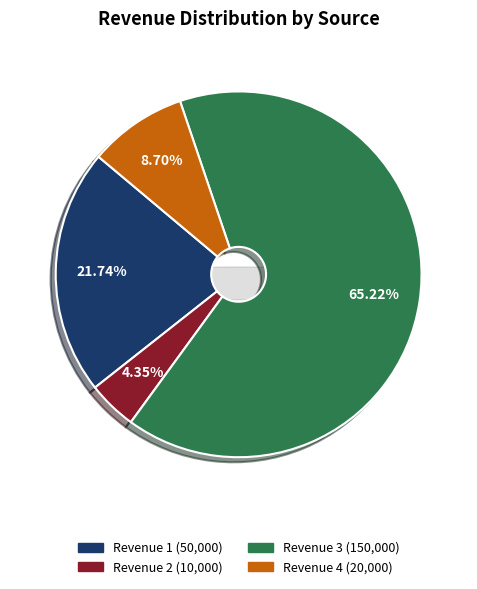

What percentage is the Revenue 2 slice, to the nearest percent?

4%